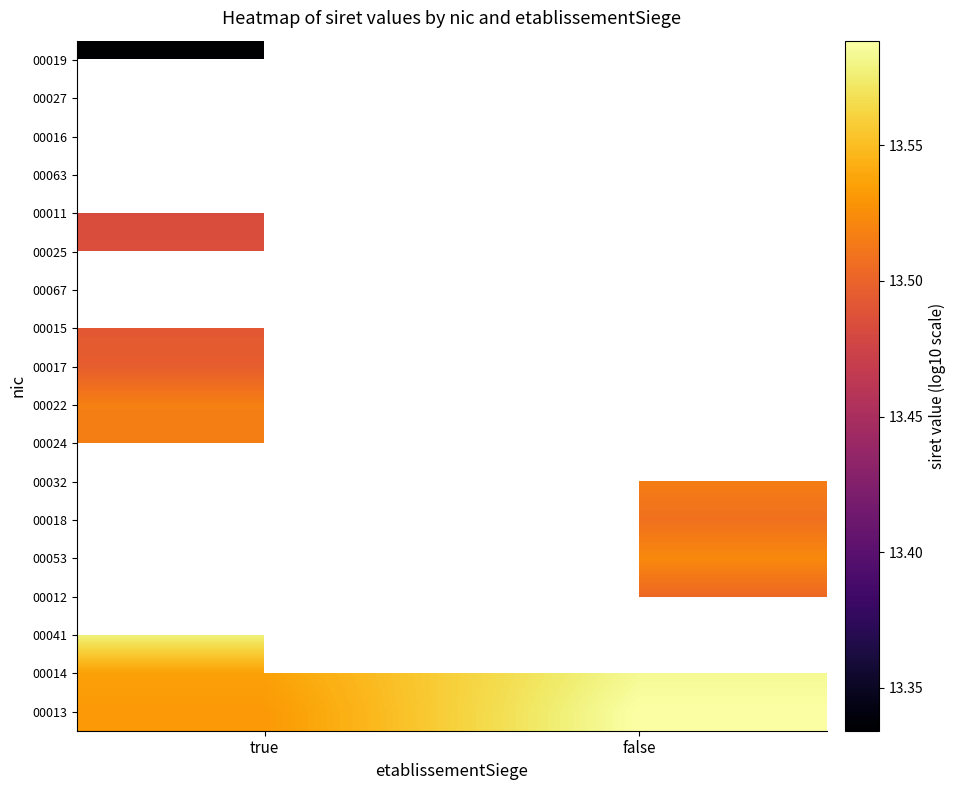

Where is 00017 nearest to the value 13?

true